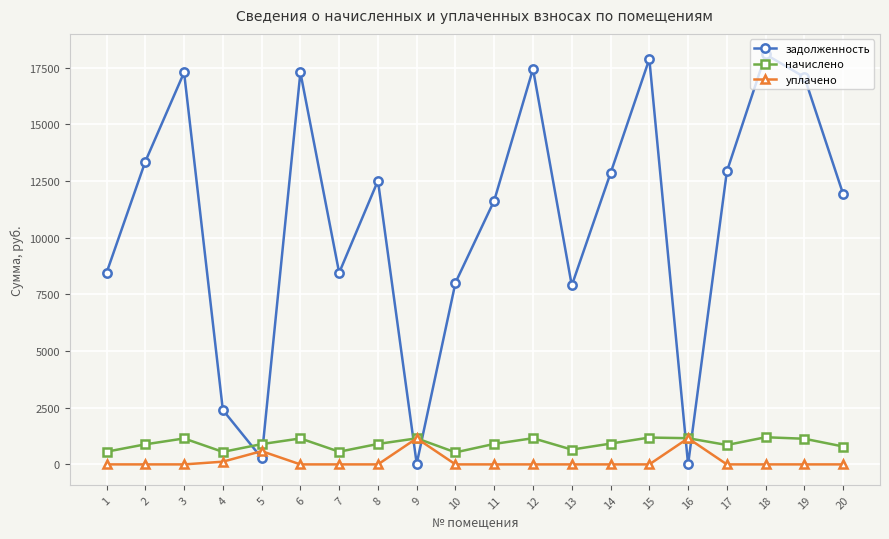

The value of начислено at 11 is 903.2. True or false?

True